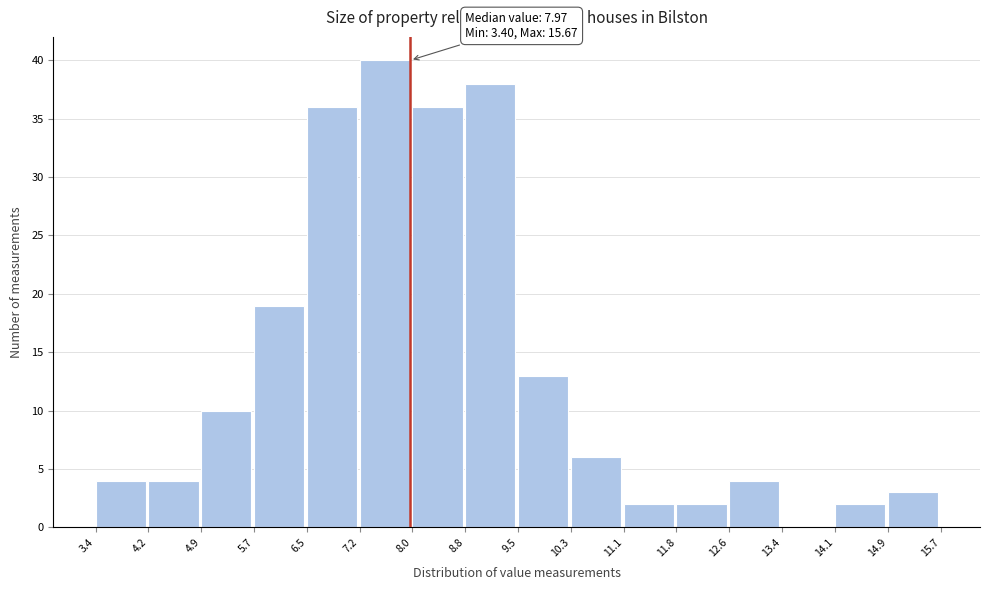

Which range on the x-axis has the tallest bar?

7.2 to 8.0